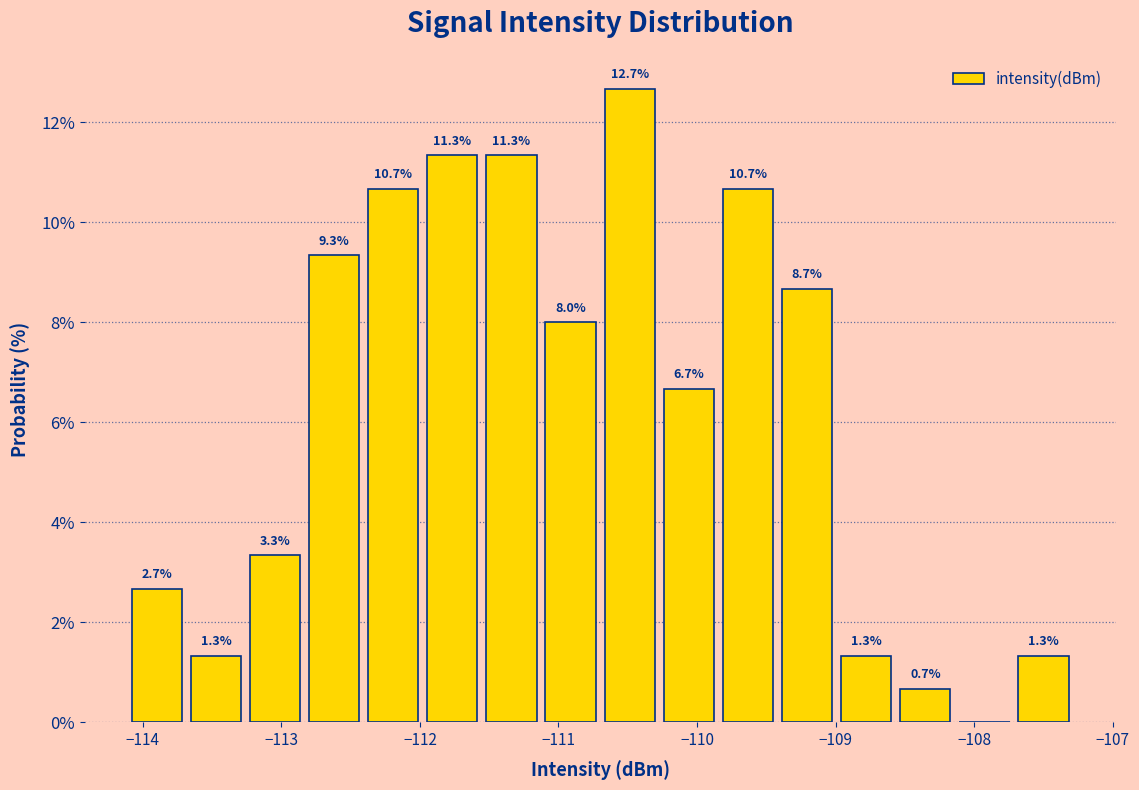

Over which range of the x-axis is the bar tallest?

-110.7 to -110.3